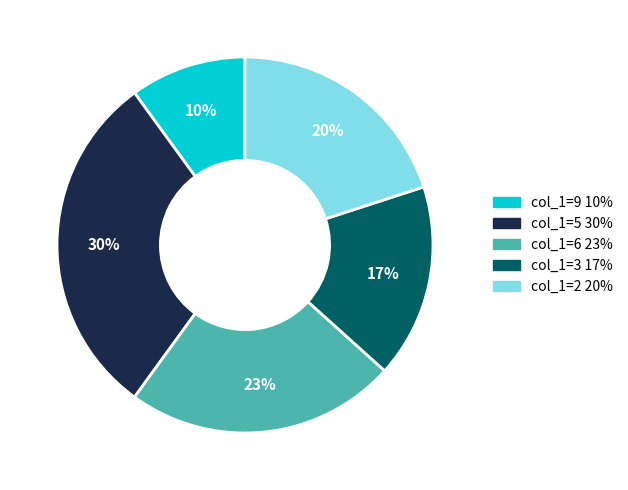

Does any single category account for the majority?

No